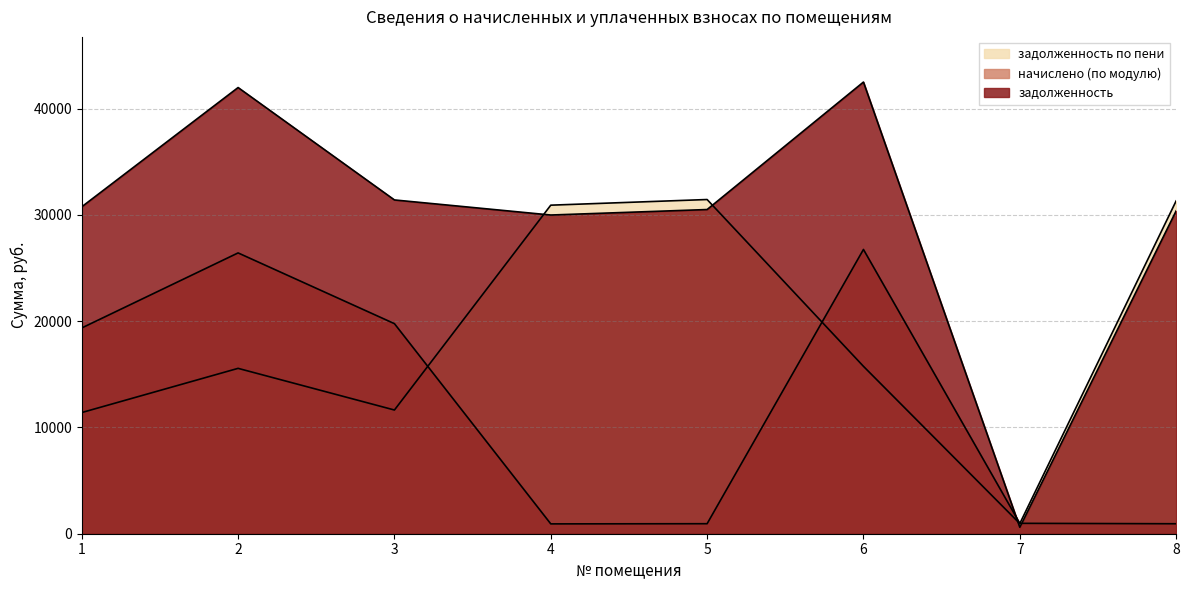

Is the value of задолженность at 2 greater than the value of начислено (по модулю) at 6?

Yes